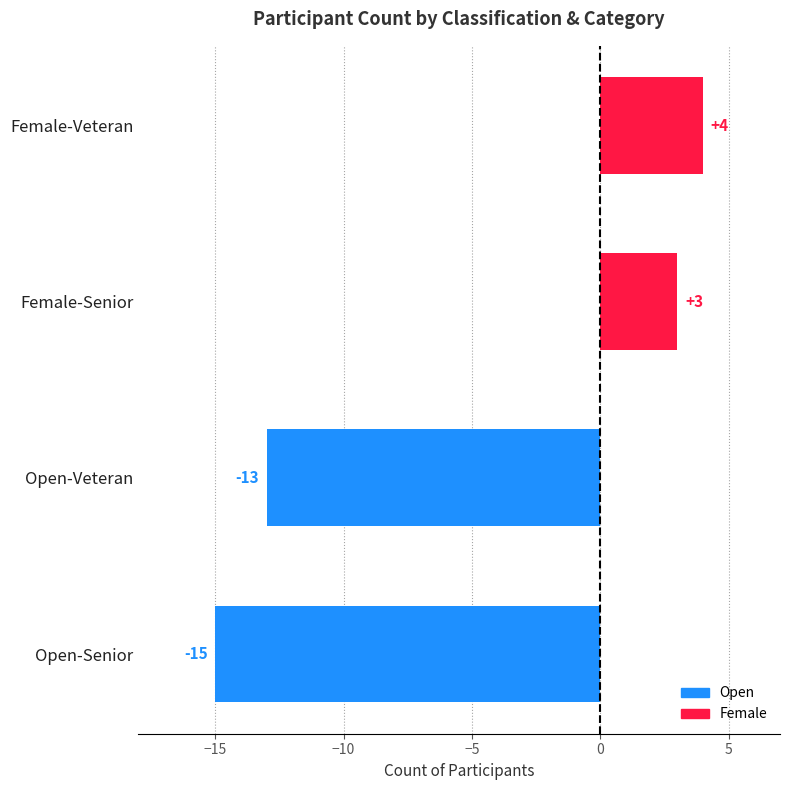

How many data points are less than 3?

2